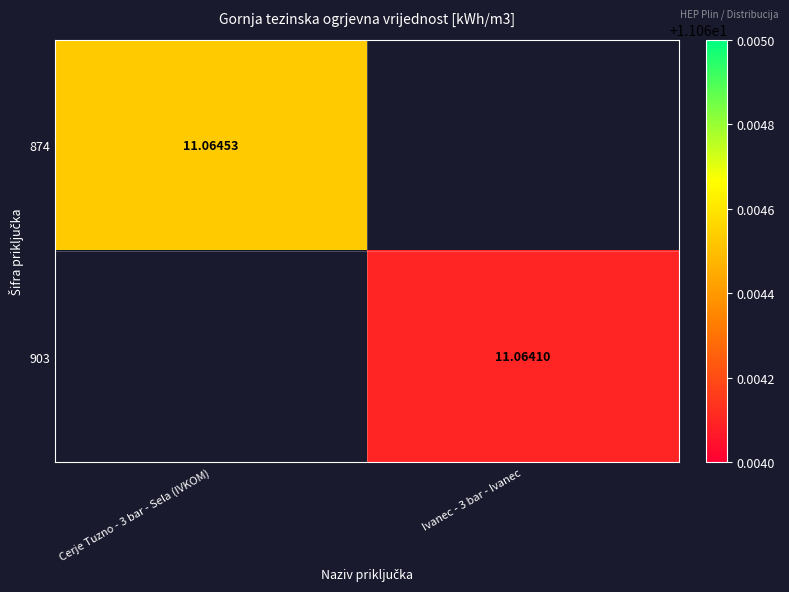

Is the value of 903 at Cerje Tuzno - 3 bar - Sela (IVKOM) greater than the value of 874 at Cerje Tuzno - 3 bar - Sela (IVKOM)?

No